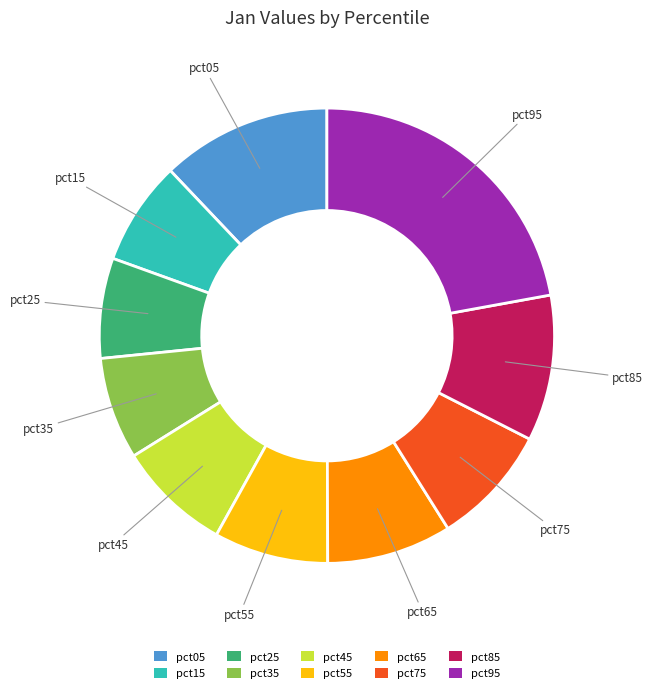

Combined, do pct35 and pct05 account for over 50%?

No